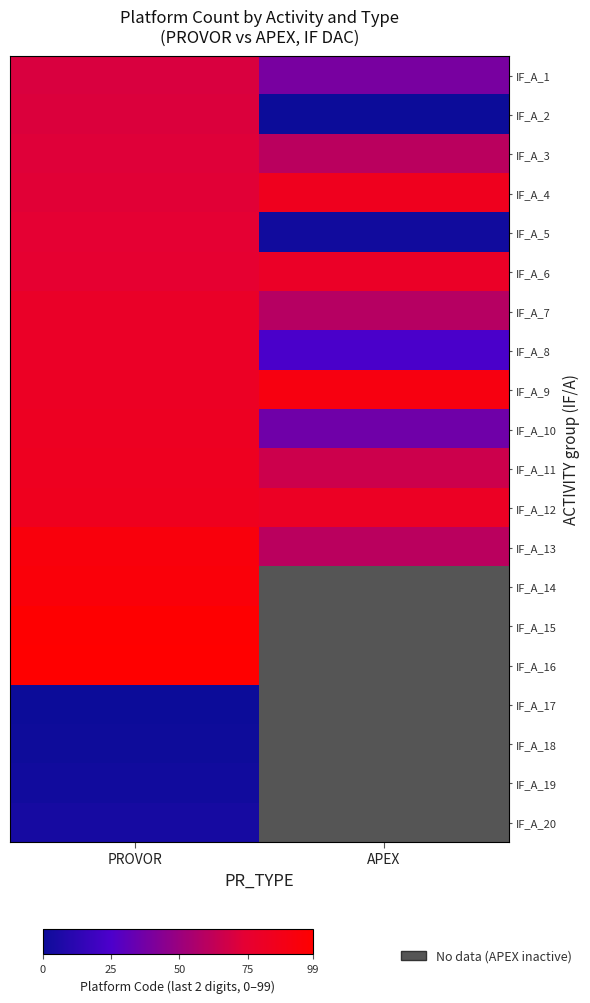

At which label does IF_A_8 reach its minimum?

APEX